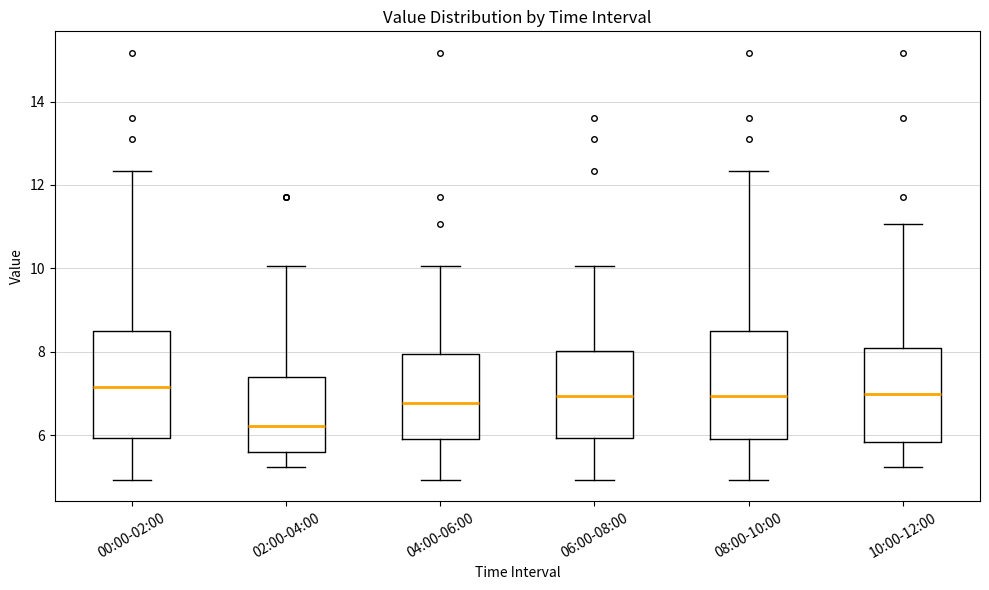

Reading left to right, read every box against the y-axis: the position of its median line, the range the box covers, and the ends of its whiskers. The values are not printed on the chart, so give them approximately, as read against the axis.

00:00-02:00: median 7.2, box 6.0 to 8.4, whiskers 5.0 to 12.4
02:00-04:00: median 6.2, box 5.6 to 7.4, whiskers 5.2 to 10.0
04:00-06:00: median 6.8, box 6.0 to 8.0, whiskers 5.0 to 10.0
06:00-08:00: median 7.0, box 6.0 to 8.0, whiskers 5.0 to 10.0
08:00-10:00: median 7.0, box 6.0 to 8.4, whiskers 5.0 to 12.4
10:00-12:00: median 7.0, box 5.8 to 8.2, whiskers 5.2 to 11.0